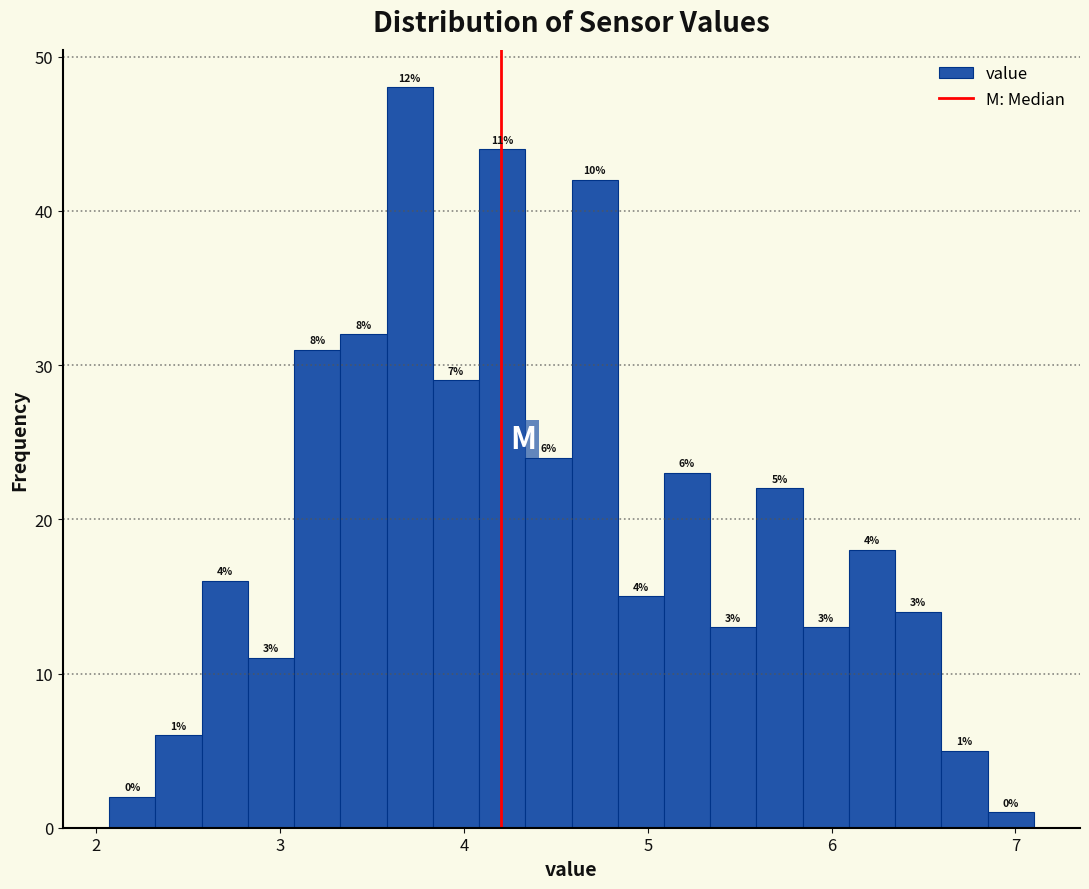

Around what value on the x-axis is the tallest bar? Give the approximate position of its centre, as read against the axis.

3.7